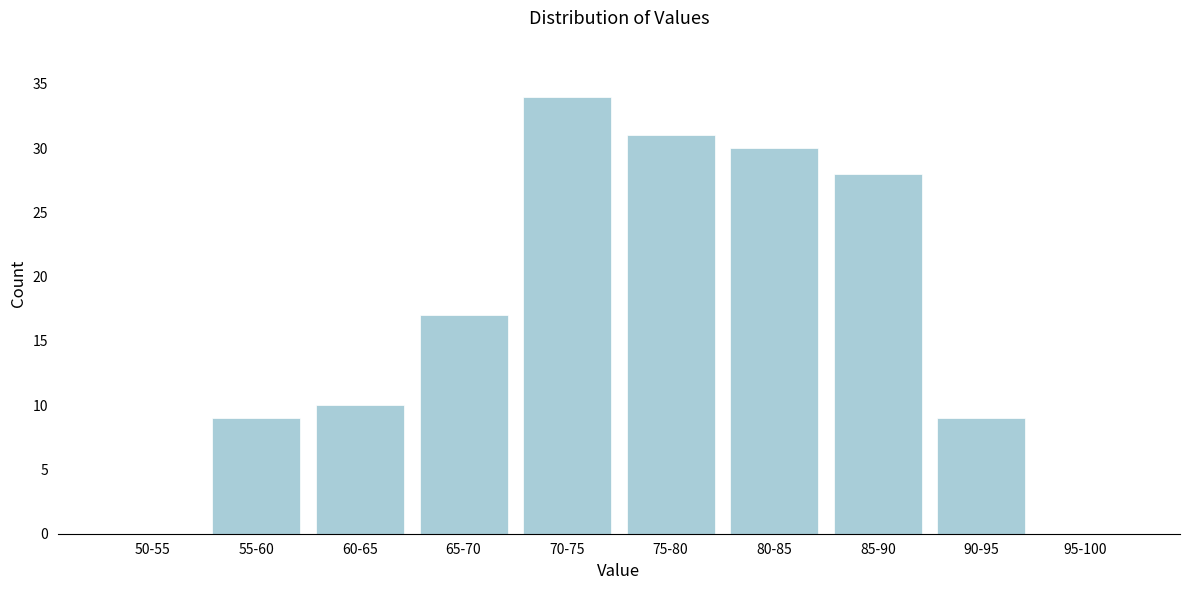

Reading left to right, extract all data points from this chart.

50-55=0	55-60=9	60-65=10	65-70=17	70-75=34	75-80=31	80-85=30	85-90=28	90-95=9	95-100=0